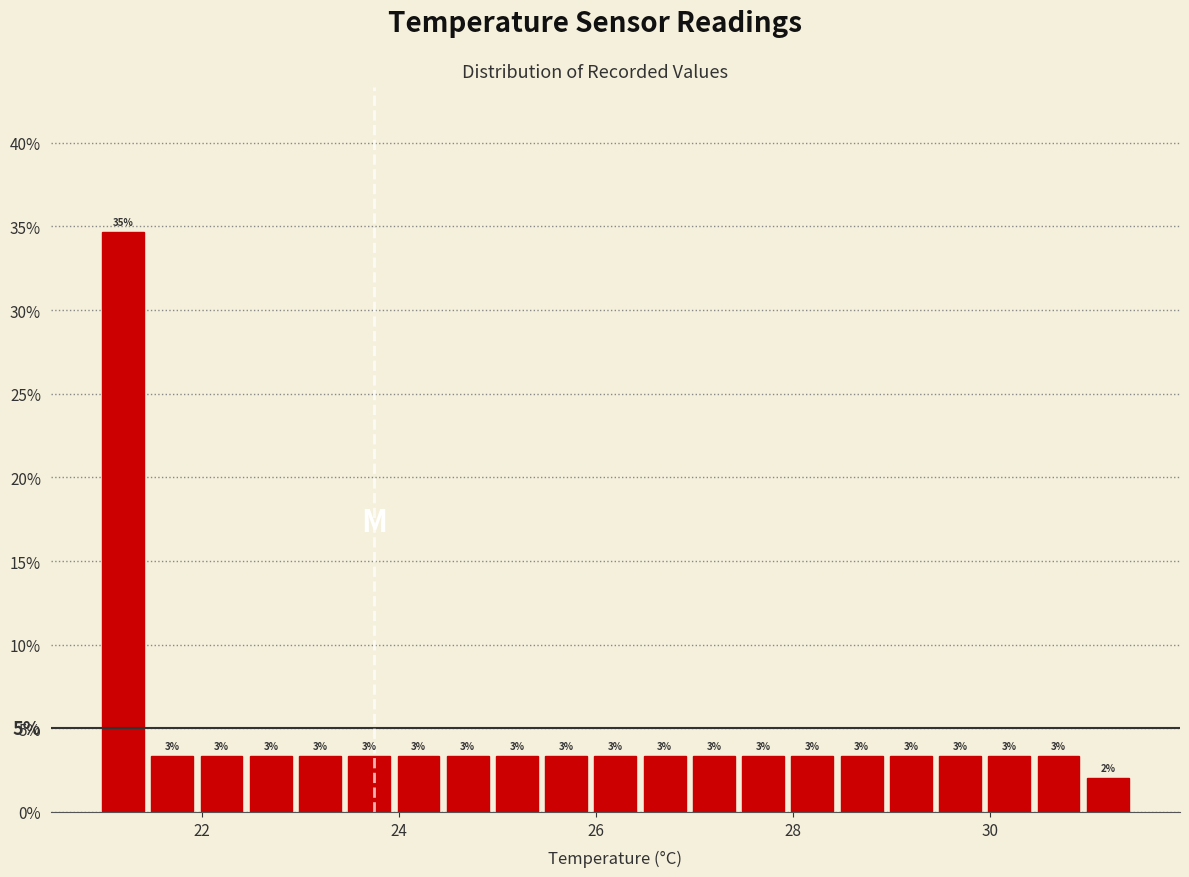

Read against the x-axis, roughly where is the centre of the tallest bar?

21.2